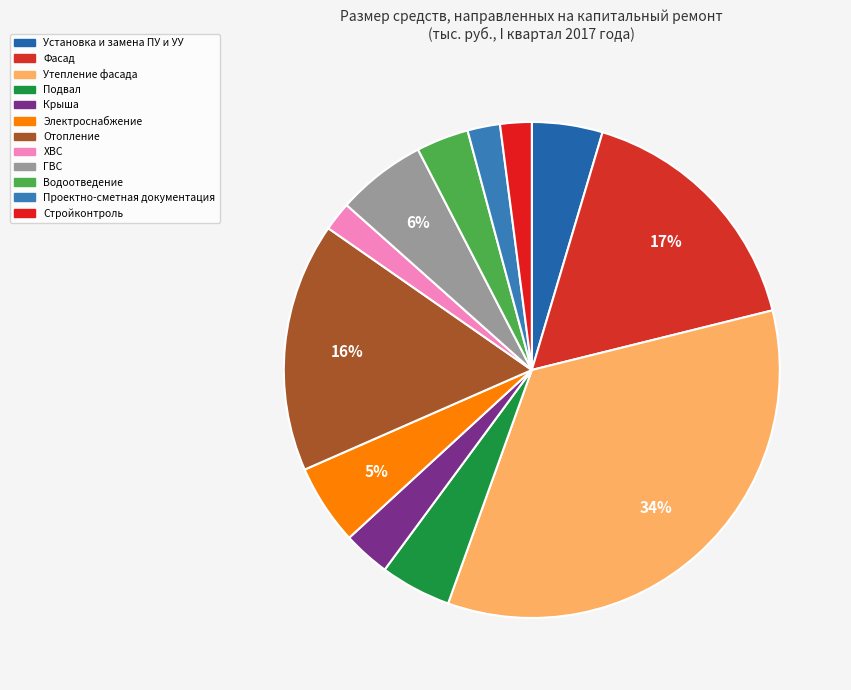

To the nearest percent, what portion does ГВС represent?

6%